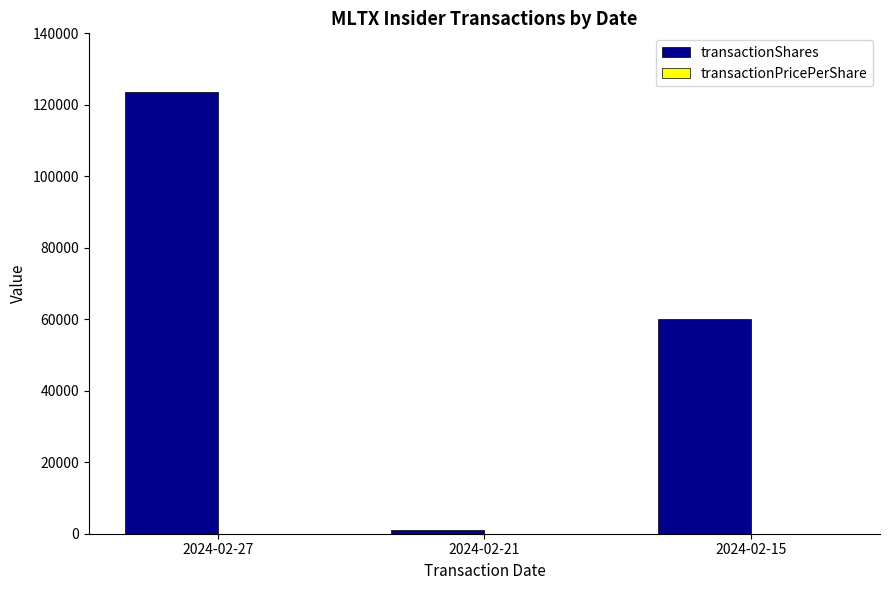

What value does the transactionShares series have at 2024-02-27?

123615.0